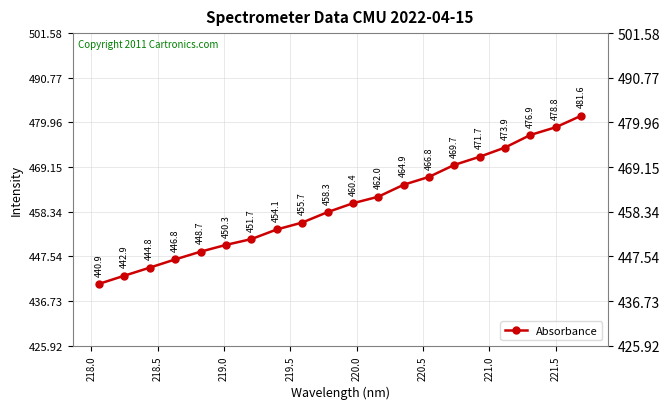

What is the minimum value shown in the chart?

440.9